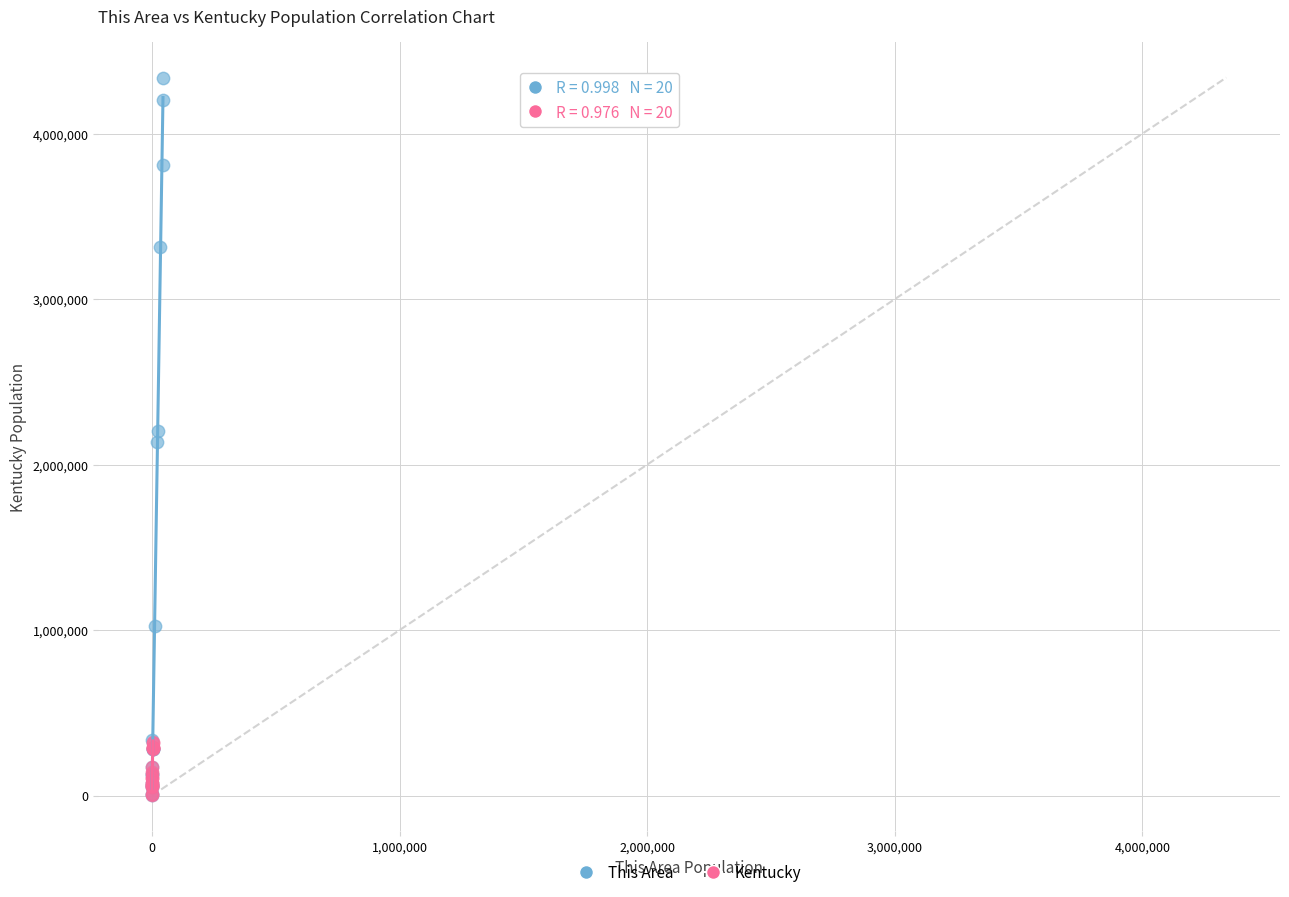

Which series has the largest Y range (max minus min)?

This Area